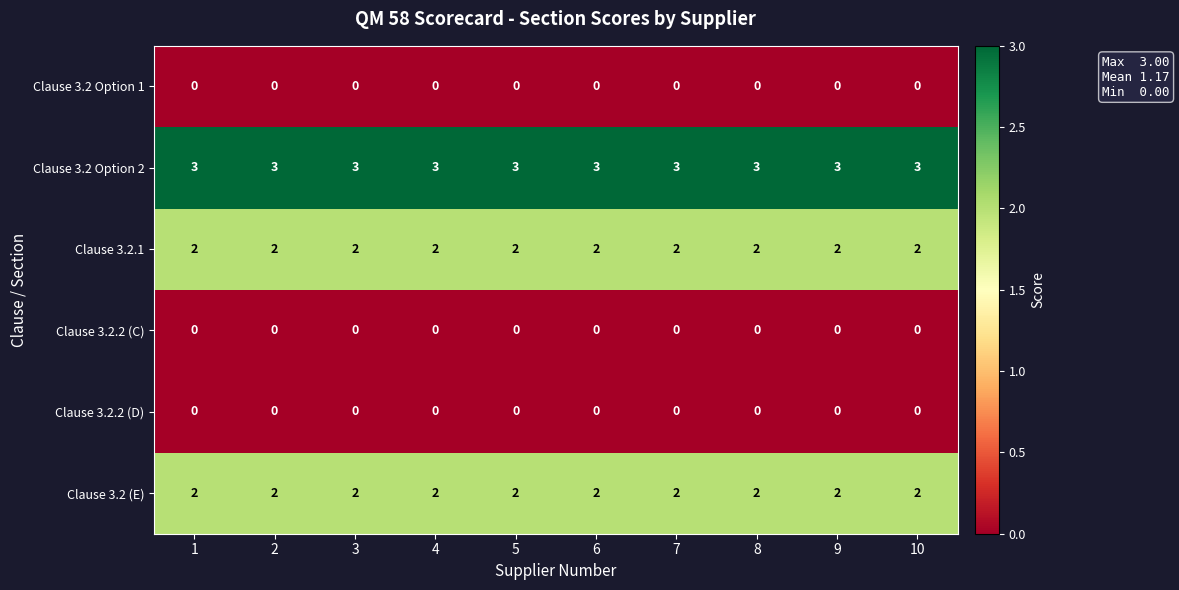

What is the total value across all series at 3?

7